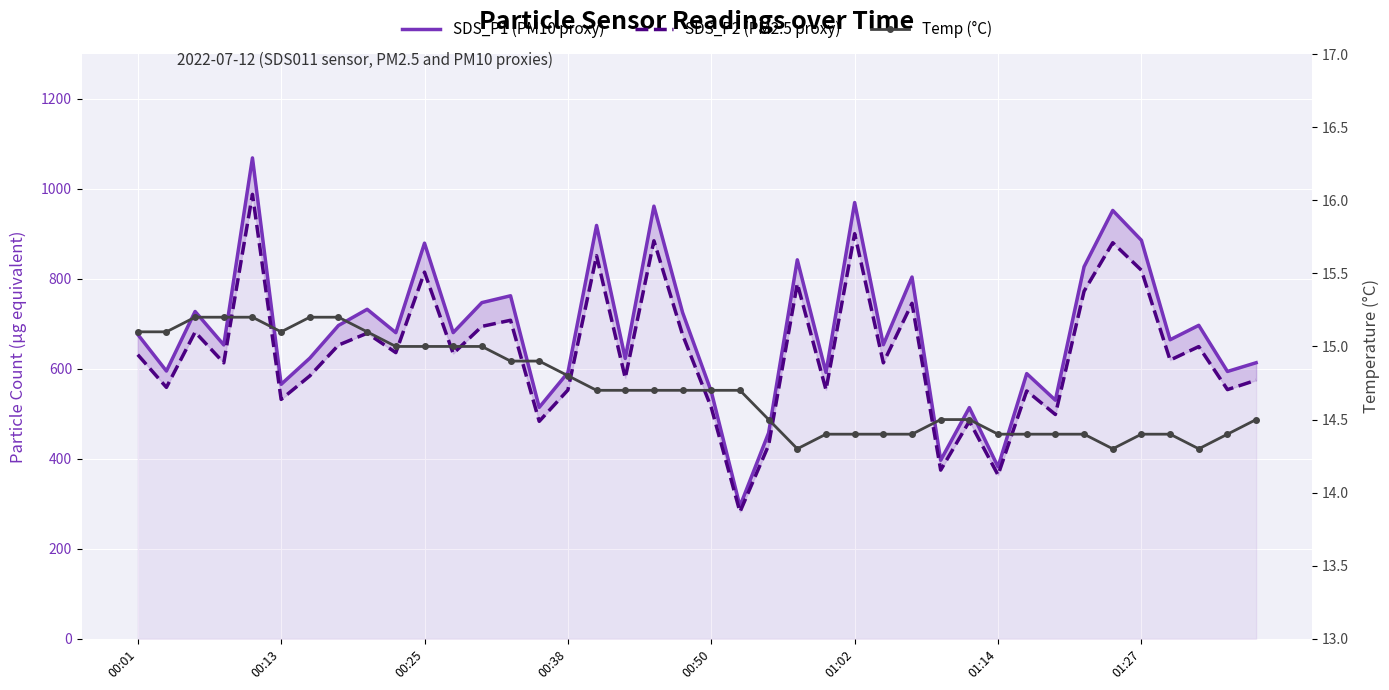

True or false: Temp (°C) and SDS_P1 (PM10 proxy) intersect in this chart.

False